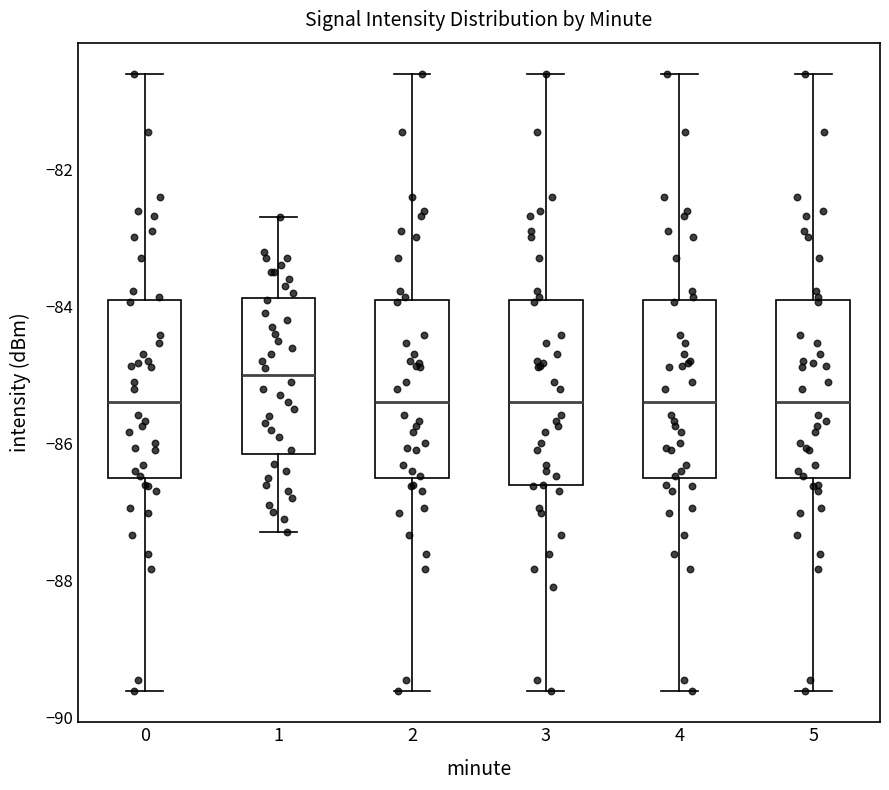

Where does the lower whisker of the box at x = 1 end on the y-axis? The values are not printed on the chart, so give them approximately, as read against the axis.

-87.2